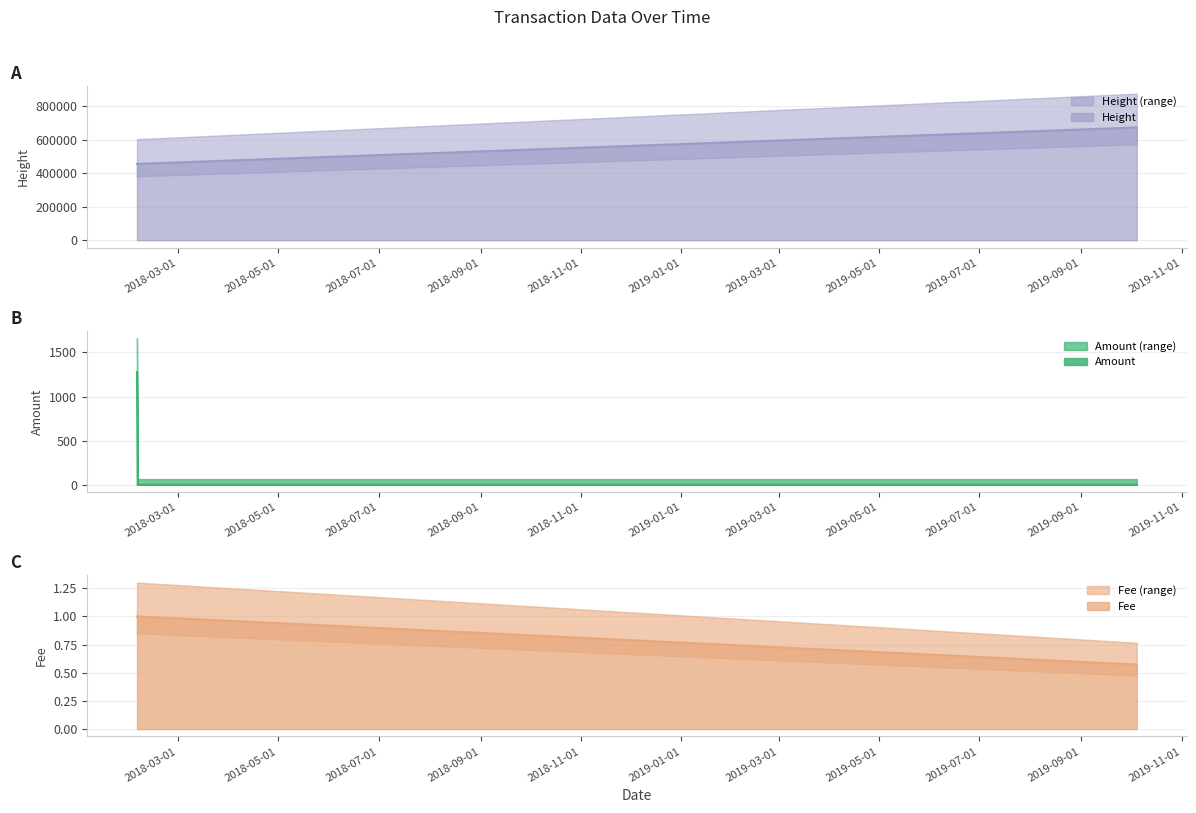

Rank the series by their maximum value, from lowest to highest.

Fee, Amount, Height